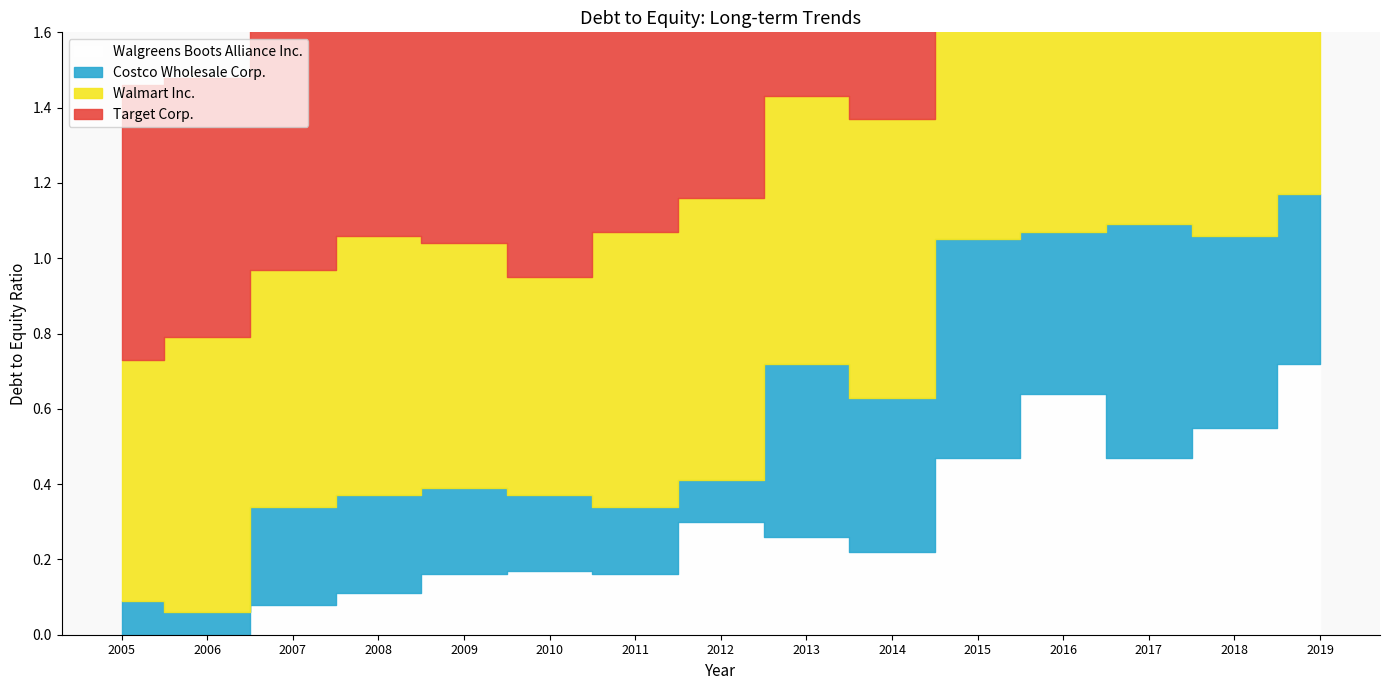

How many lines are shown in the chart?

4